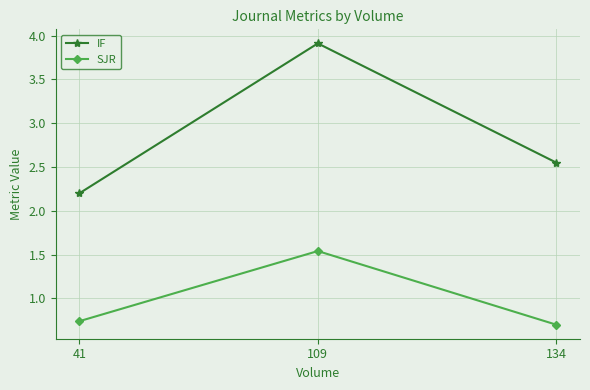

Which category has the highest value across all series?

109